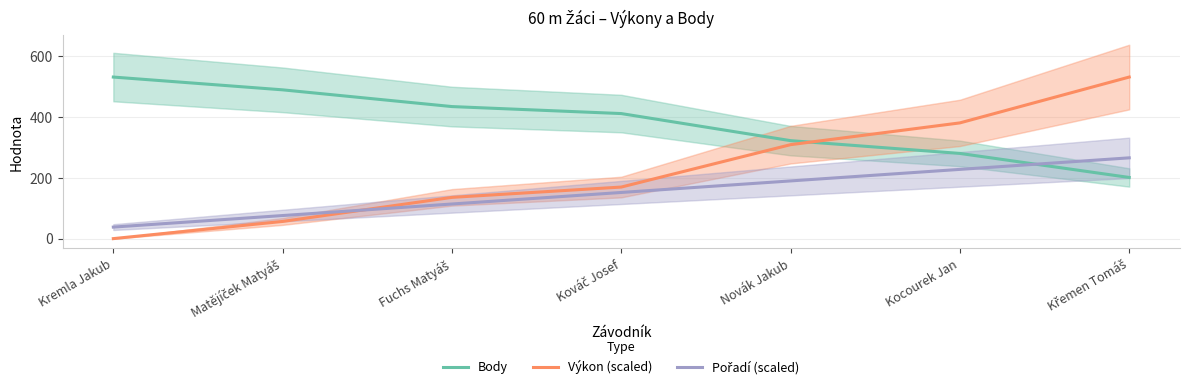

Reading left to right, list all the values displayed in this chart.

Body: 531.0	489.0	434.0	411.0	322.0	280.0	201.0
Výkon (scaled): 0.0	56.5	135.6	169.5	308.8	380.4	531.0
Pořadí (scaled): 37.9	75.9	113.8	151.7	189.6	227.6	265.5